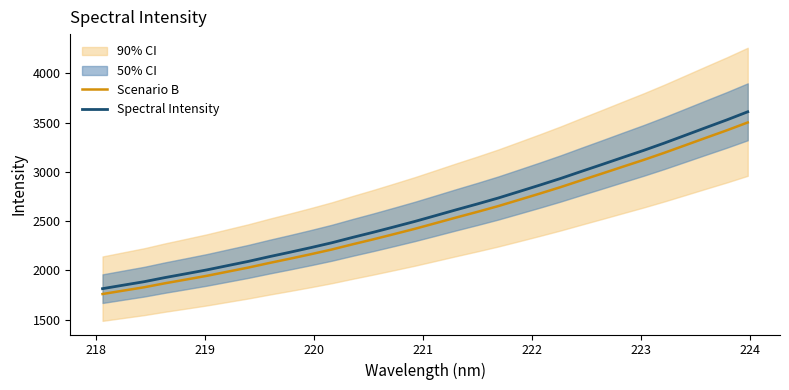

How many data points in Spectral Intensity are above 2556?

16